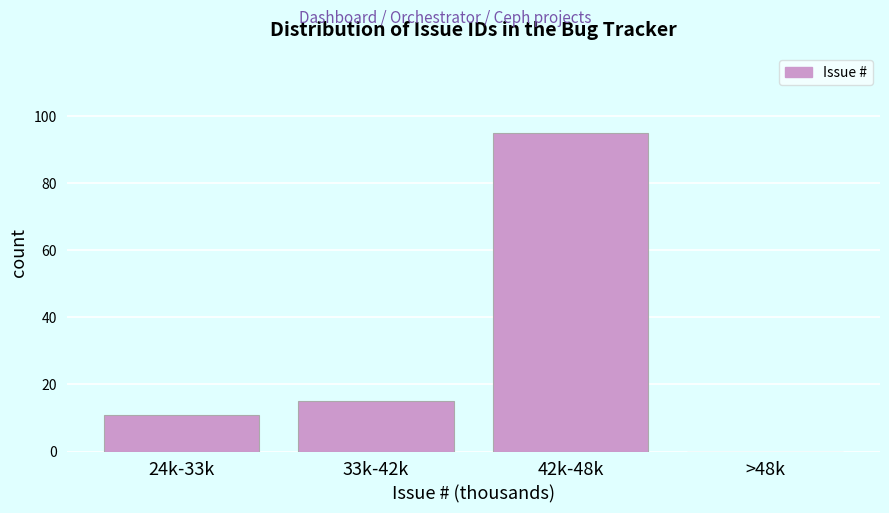

Reading left to right, transcribe all the data shown in this chart.

24k-33k=11	33k-42k=15	42k-48k=95	>48k=0